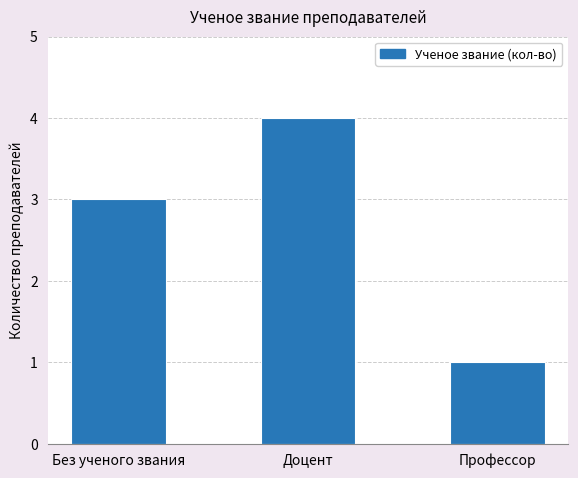

Which label corresponds to the largest value in the chart?

Доцент